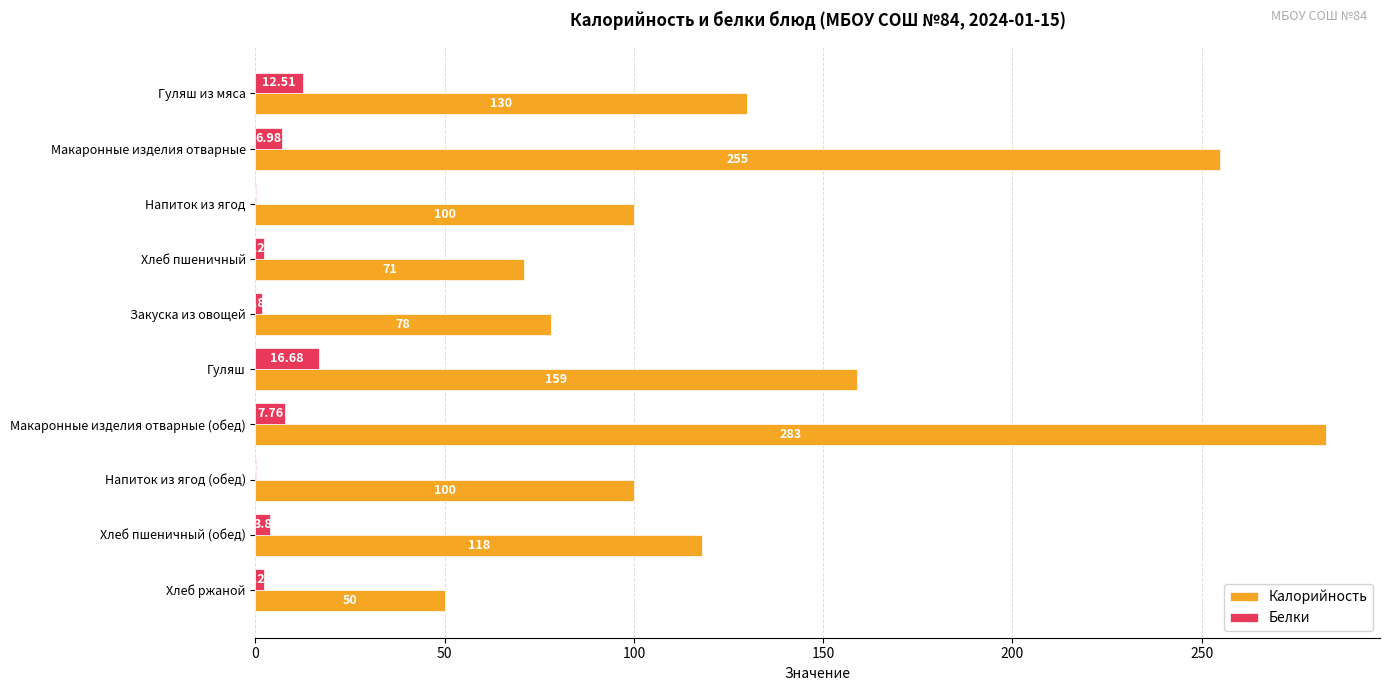

At which category is the sum across all series the highest?

Макаронные изделия отварные (обед)